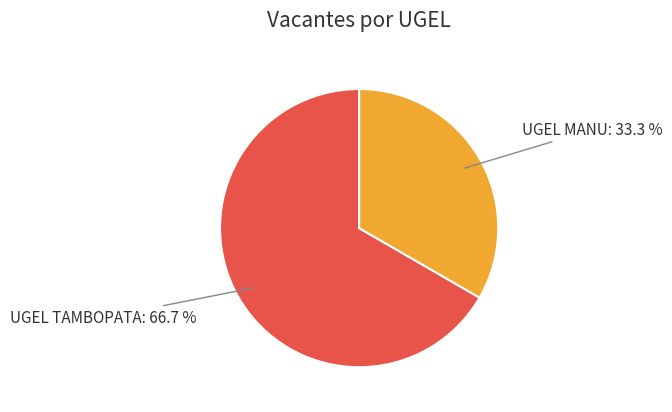

Which has a higher value, UGEL TAMBOPATA or UGEL MANU?

UGEL TAMBOPATA